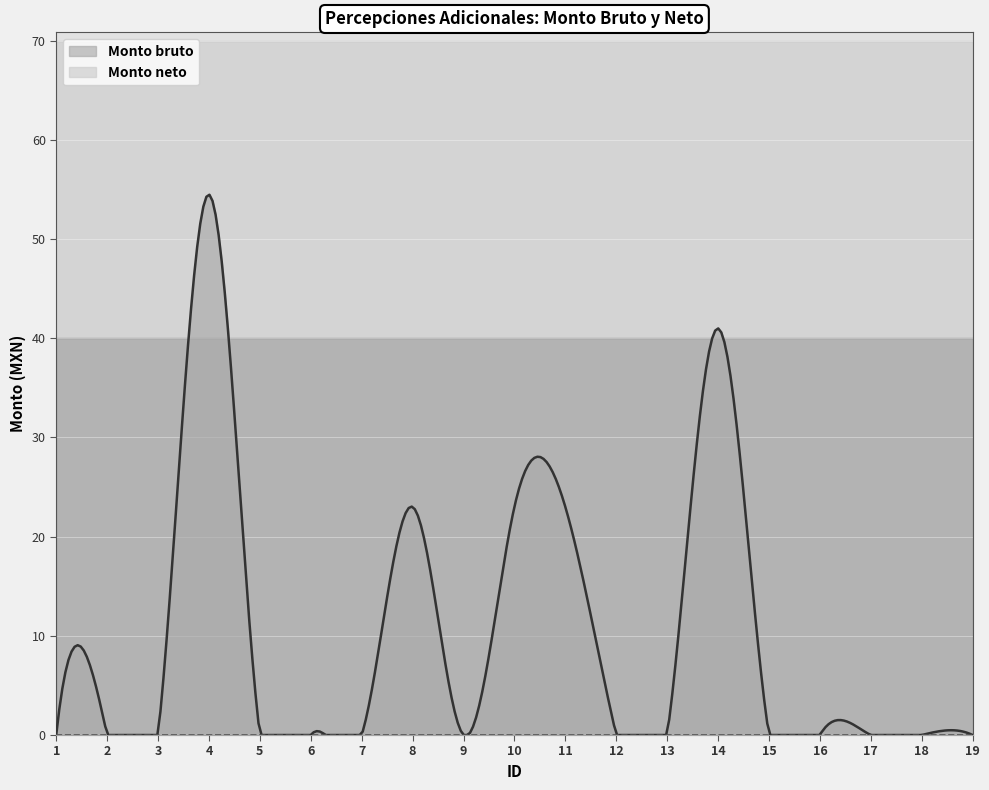

True or false: Monto bruto and Monto neto intersect in this chart.

False